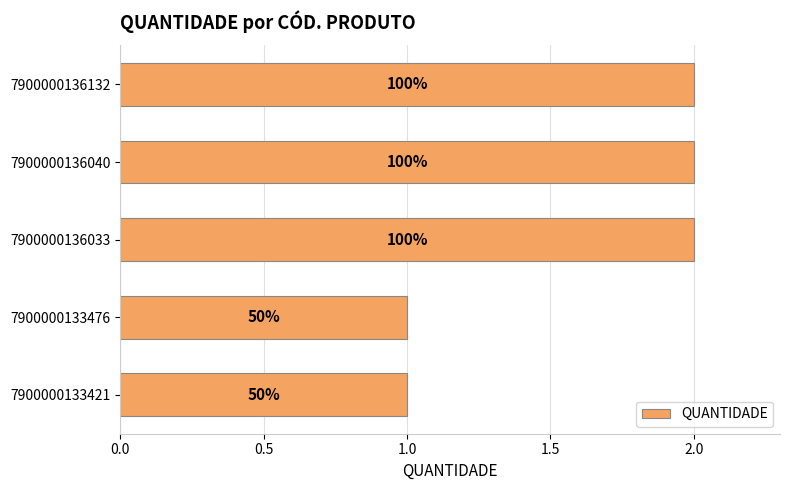

Are the bars horizontal?

Yes